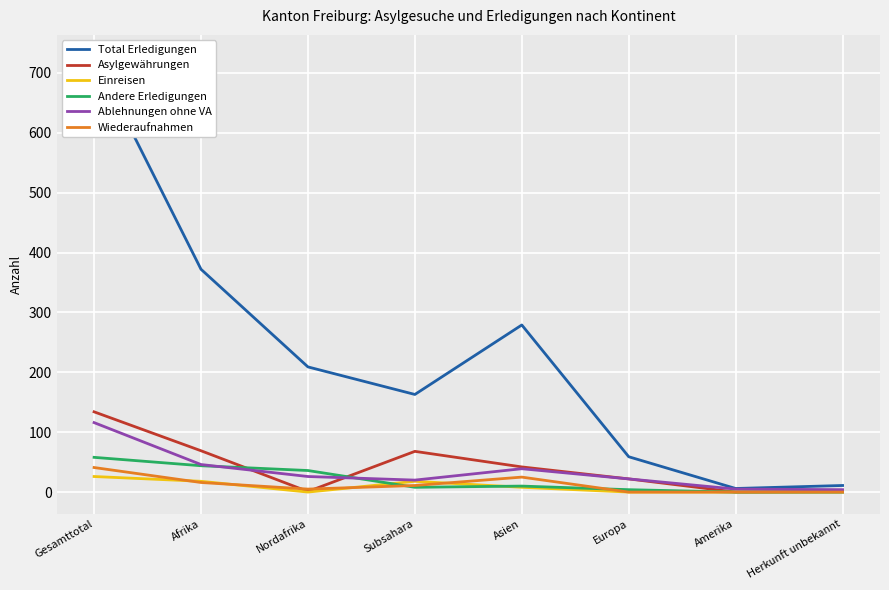

What is the difference between the Asylgewährungen values at Gesamttotal and Afrika?

65